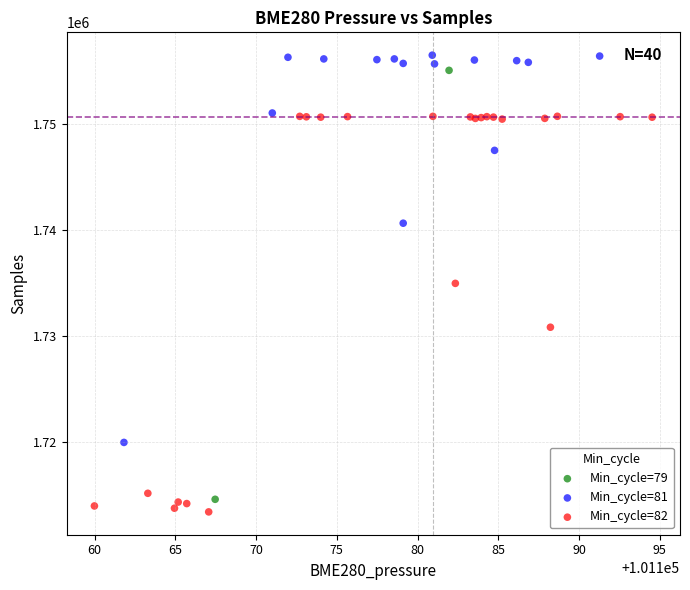

What are all the series names shown in the legend?

Min_cycle=79, Min_cycle=81, Min_cycle=82